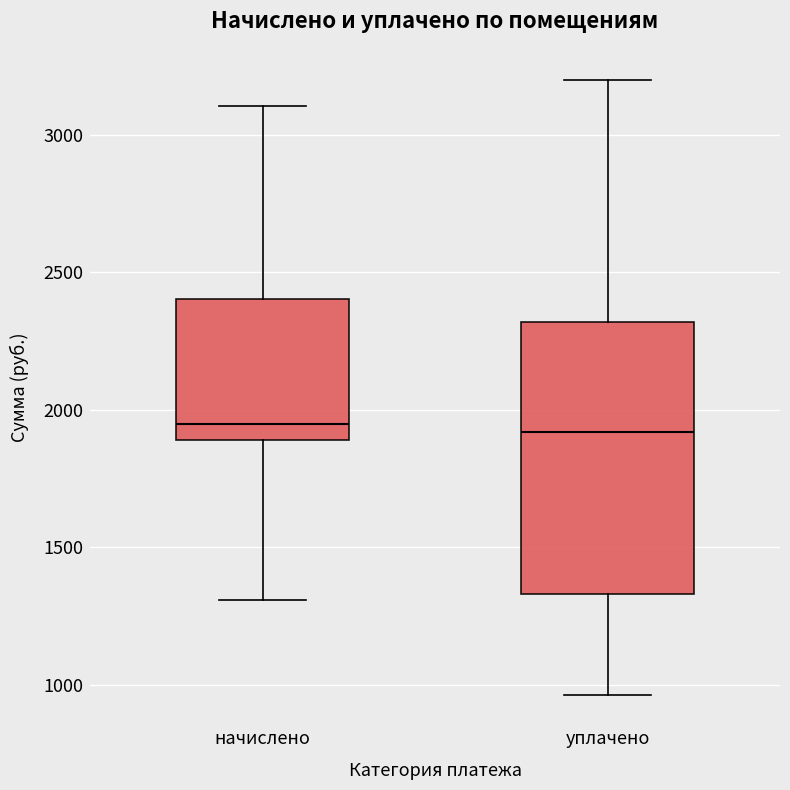

Reading left to right, read every box against the y-axis: the position of its median line, the range the box covers, and the ends of its whiskers. The values are not printed on the chart, so give them approximately, as read against the axis.

начислено: median 1950, box 1900 to 2400, whiskers 1300 to 3100
уплачено: median 1900, box 1350 to 2300, whiskers 950 to 3200